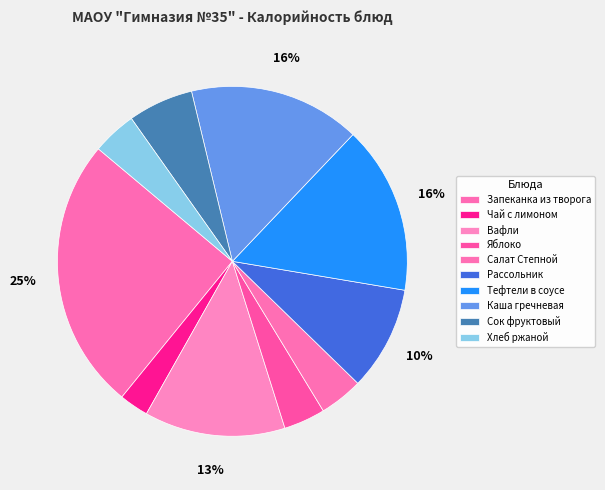

Is there any slice that represents more than half of the pie?

No